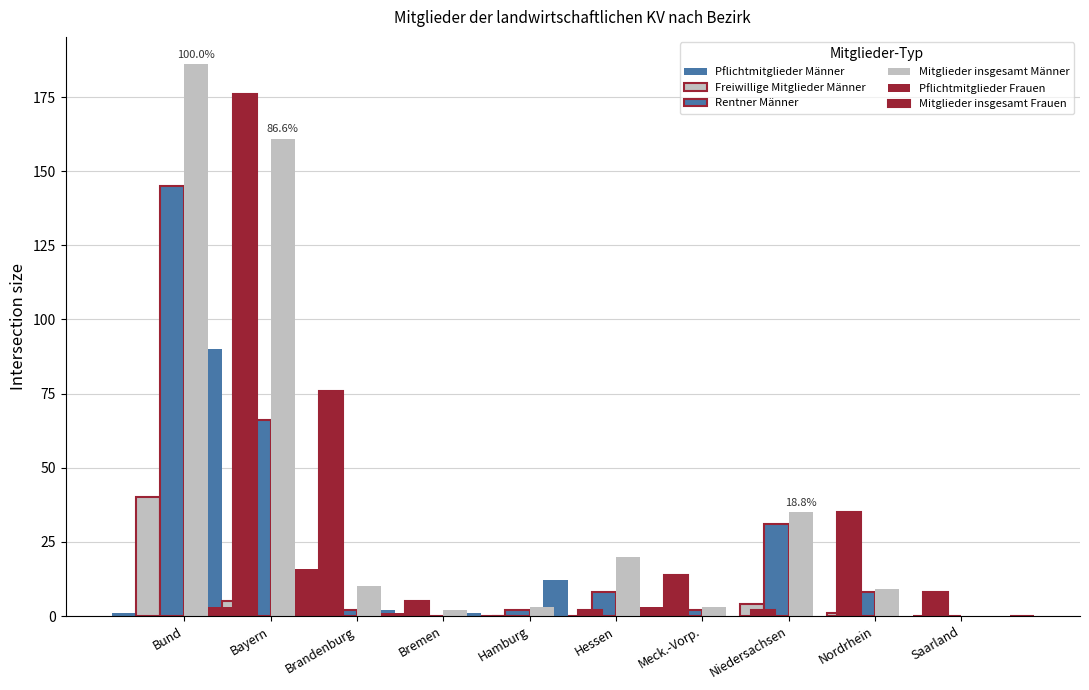

Reading left to right, extract all data points from this chart.

Pflichtmitglieder Männer: 1	90	8	2	1	12	0	0	0	0
Freiwillige Mitglieder Männer: 40	5	0	0	0	0	1	4	1	0
Rentner Männer: 145	66	2	0	2	8	2	31	8	0
Mitglieder insgesamt Männer: 186	161	10	2	3	20	3	35	9	0
Pflichtmitglieder Frauen: 3	16	1	0	0	3	0	0	0	0
Mitglieder insgesamt Frauen: 176	76	5	0	2	14	2	35	8	0